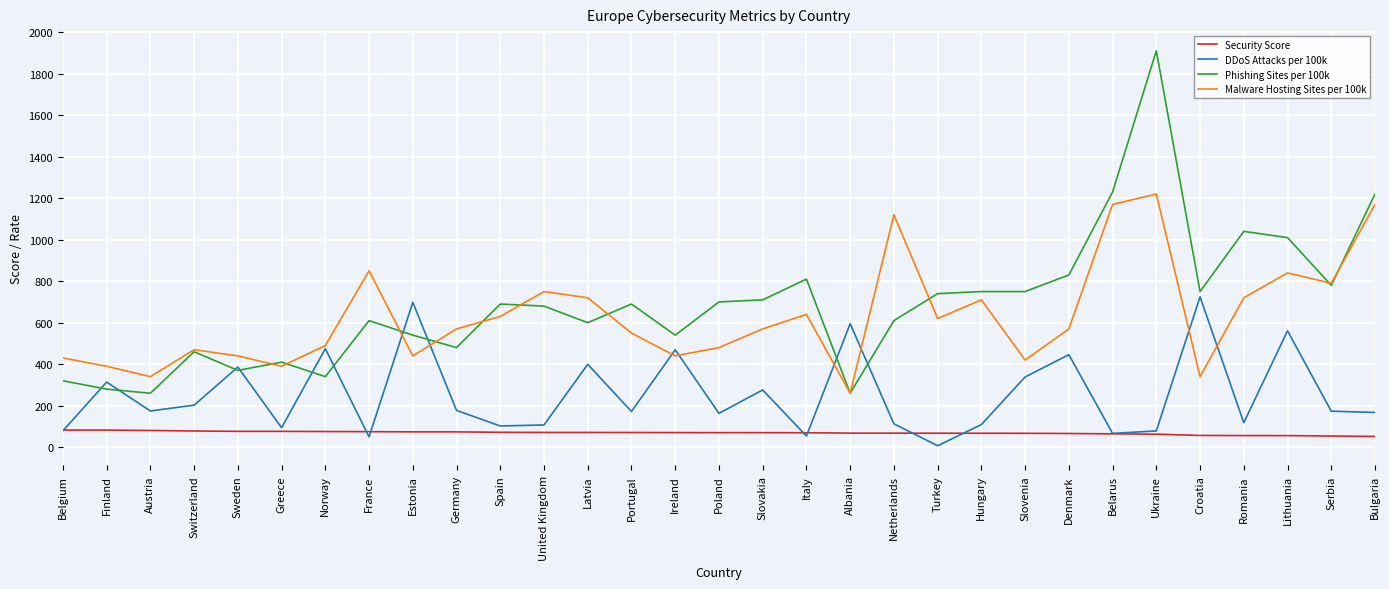

Rank the series by their maximum value, from lowest to highest.

Security Score, DDoS Attacks per 100k, Malware Hosting Sites per 100k, Phishing Sites per 100k